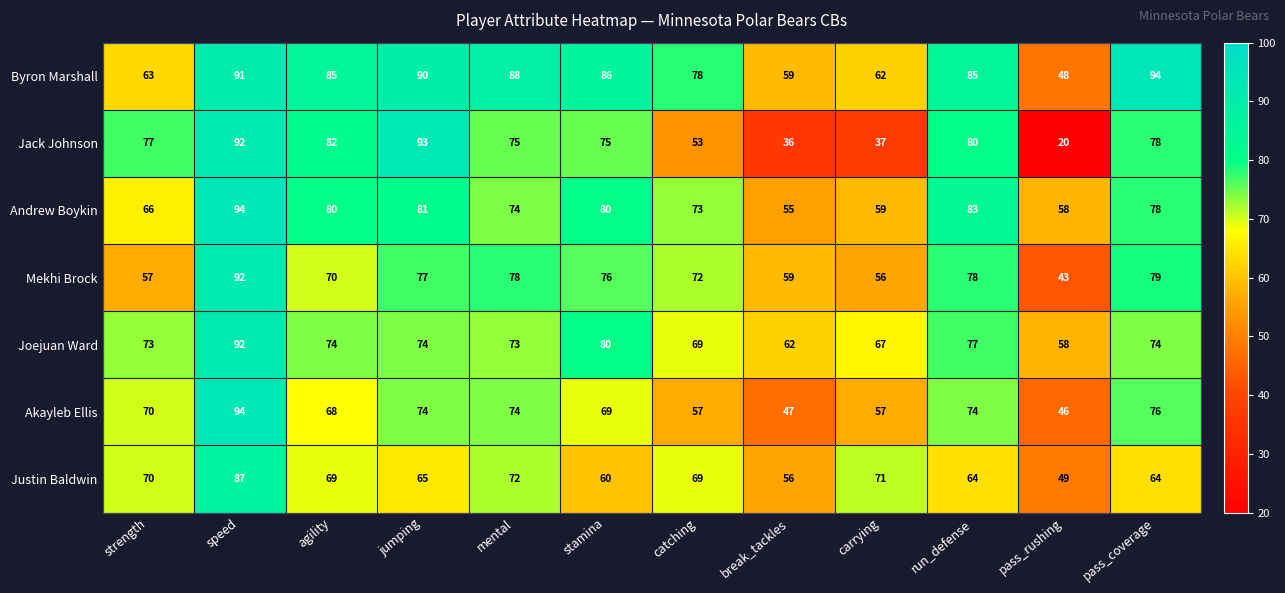

What is the sum of all Jack Johnson values?

798